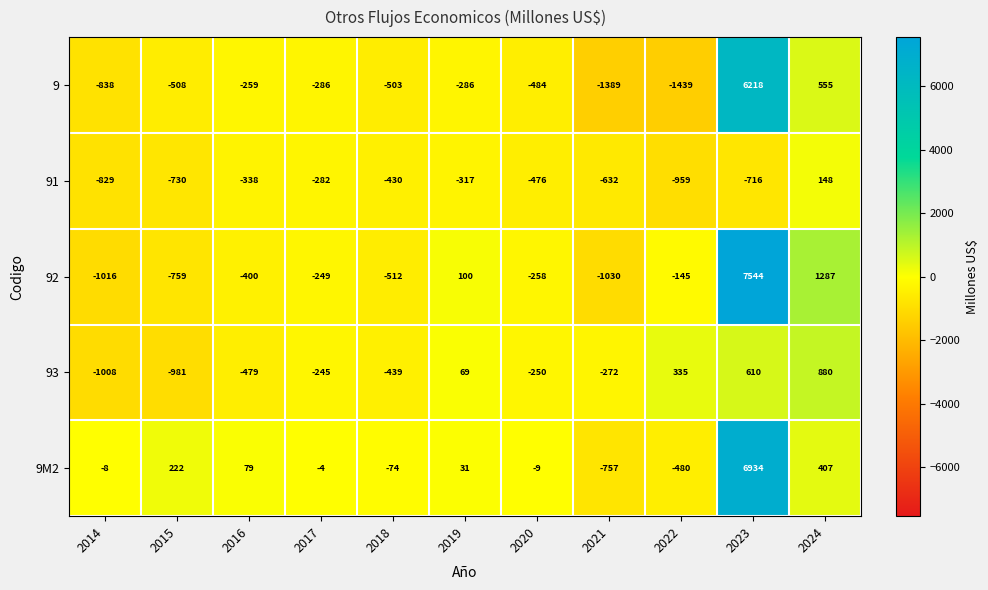

Where does the 92 series first go above -258?

2017